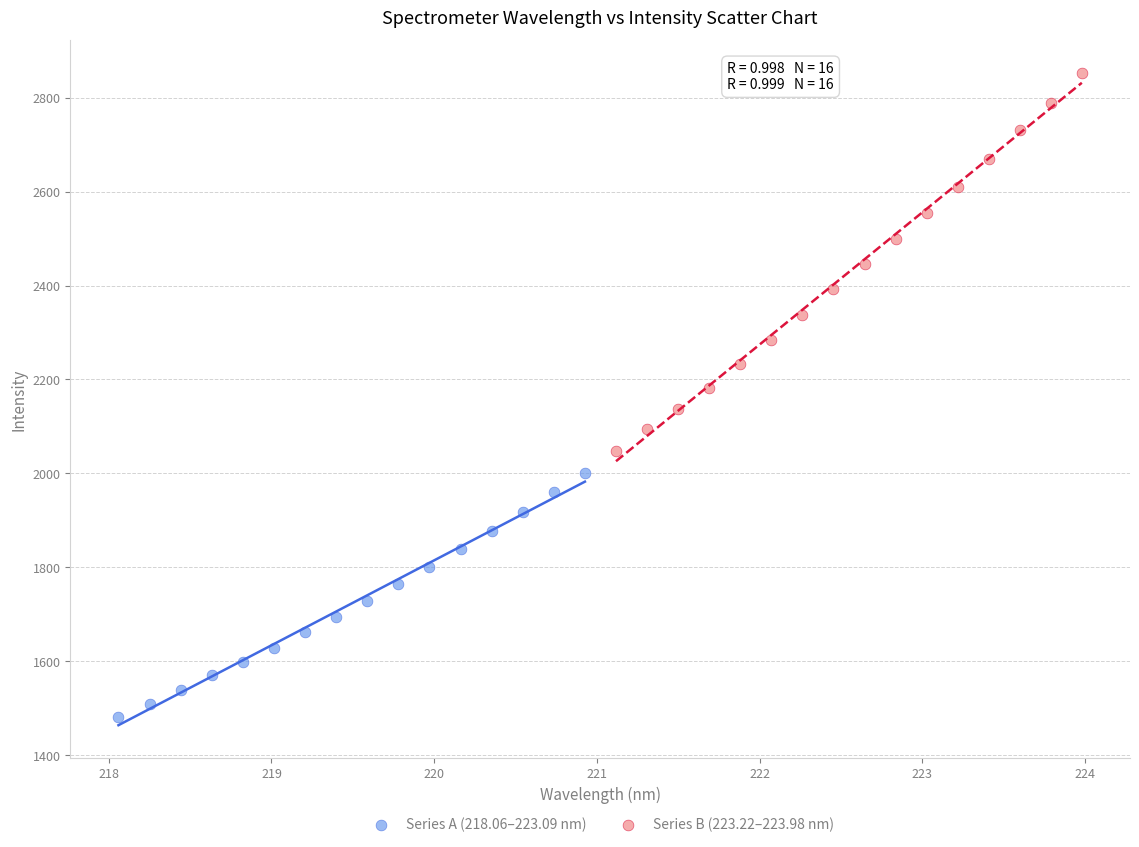

Which series contains the highest Y value?

Series B (223.22–223.98 nm)